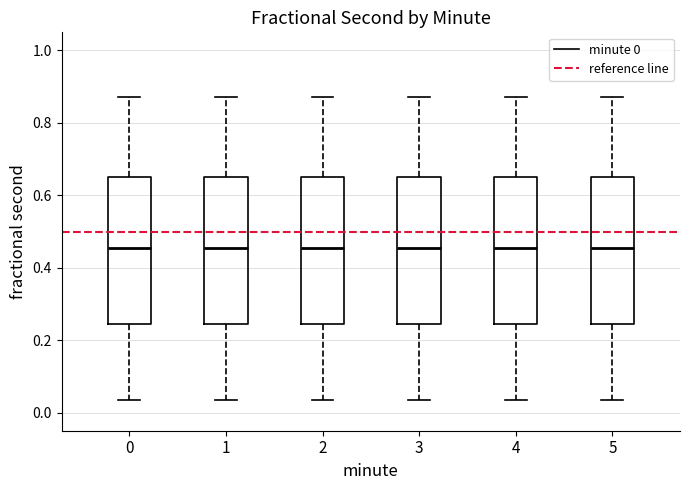

Reading left to right, transcribe this box plot: for each box, give where its median line is, the range the box spans, and where its two whiskers end, as read against the y-axis. The values are not printed on the chart, so give them approximately, as read against the axis.

0: median 0.46, box 0.24 to 0.64, whiskers 0.04 to 0.88
1: median 0.46, box 0.24 to 0.64, whiskers 0.04 to 0.88
2: median 0.46, box 0.24 to 0.64, whiskers 0.04 to 0.88
3: median 0.46, box 0.24 to 0.64, whiskers 0.04 to 0.88
4: median 0.46, box 0.24 to 0.64, whiskers 0.04 to 0.88
5: median 0.46, box 0.24 to 0.64, whiskers 0.04 to 0.88